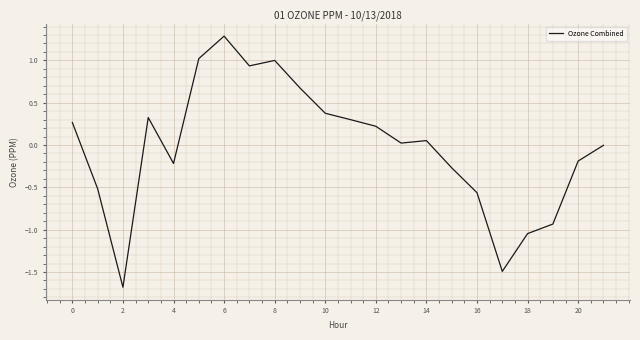

What is the smallest value displayed?

-1.7